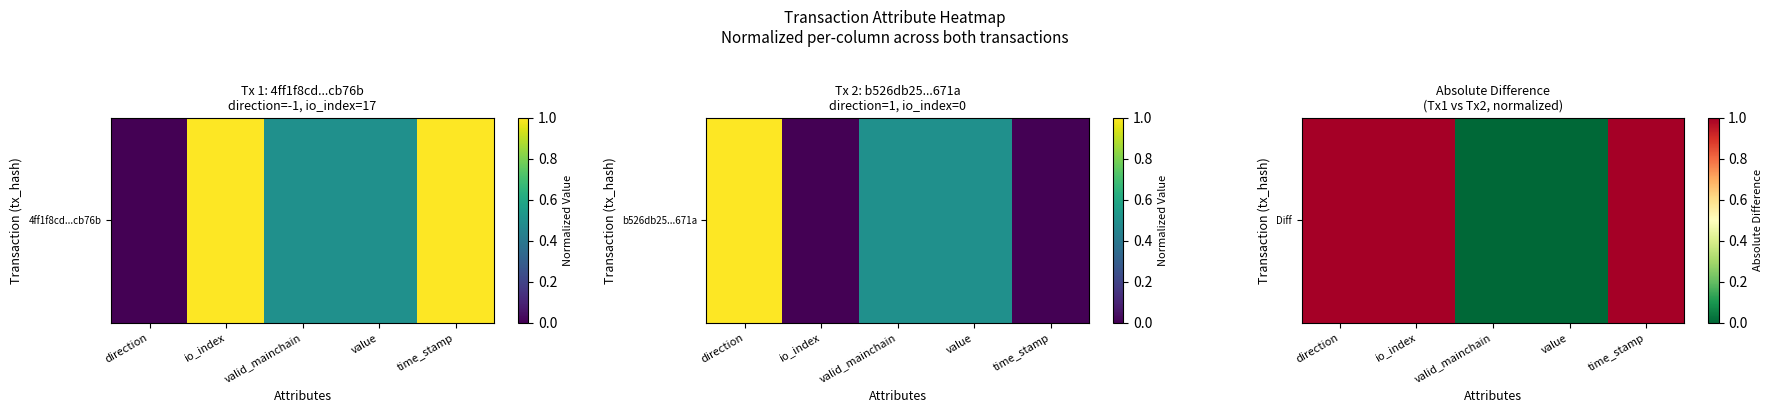

Which category has the lowest value across all series?

valid_mainchain